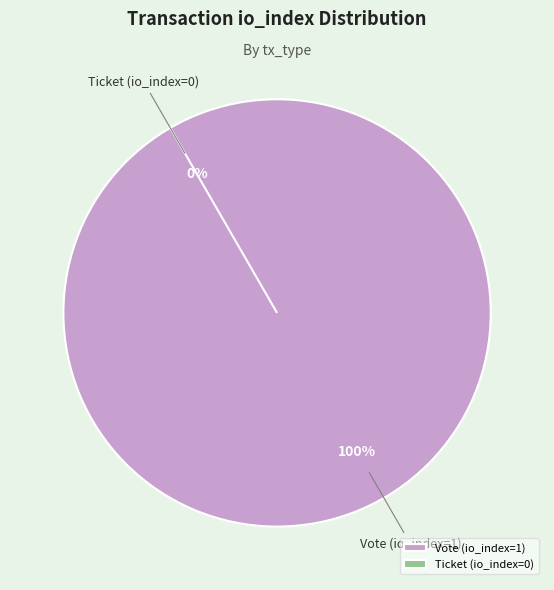

Which slice is the largest?

Vote (io_index=1)